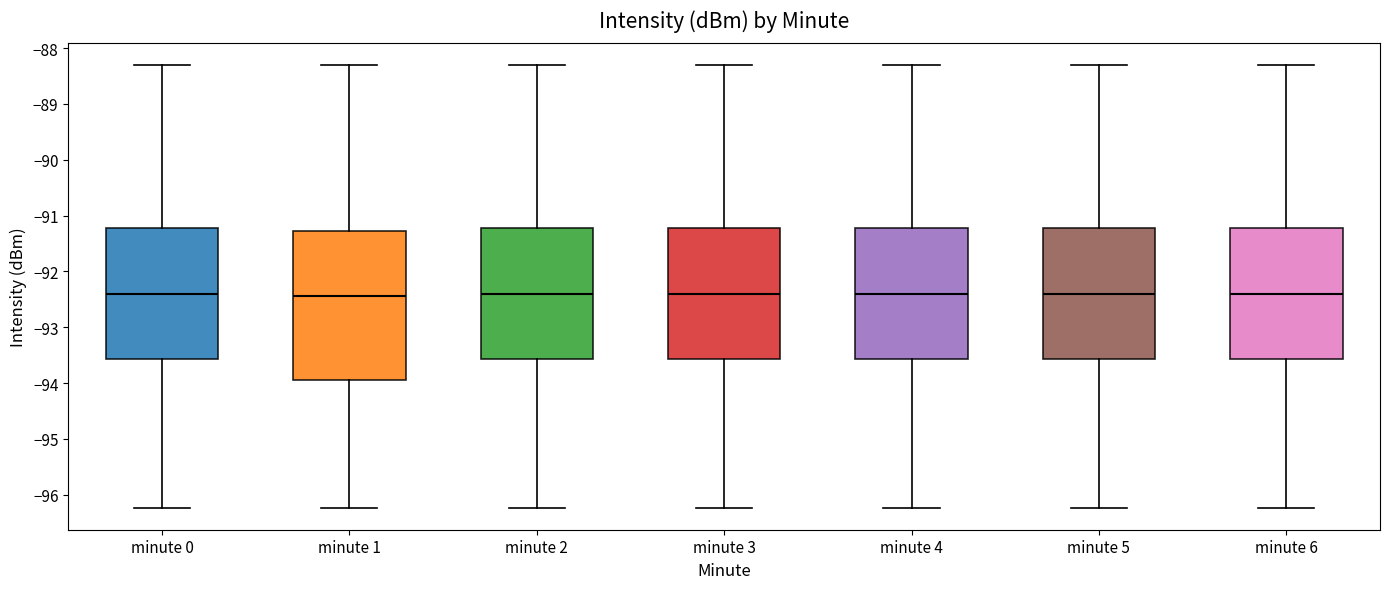

Where does the median line of the box for minute 5 sit on the y-axis? The values are not printed on the chart, so give them approximately, as read against the axis.

-92.4